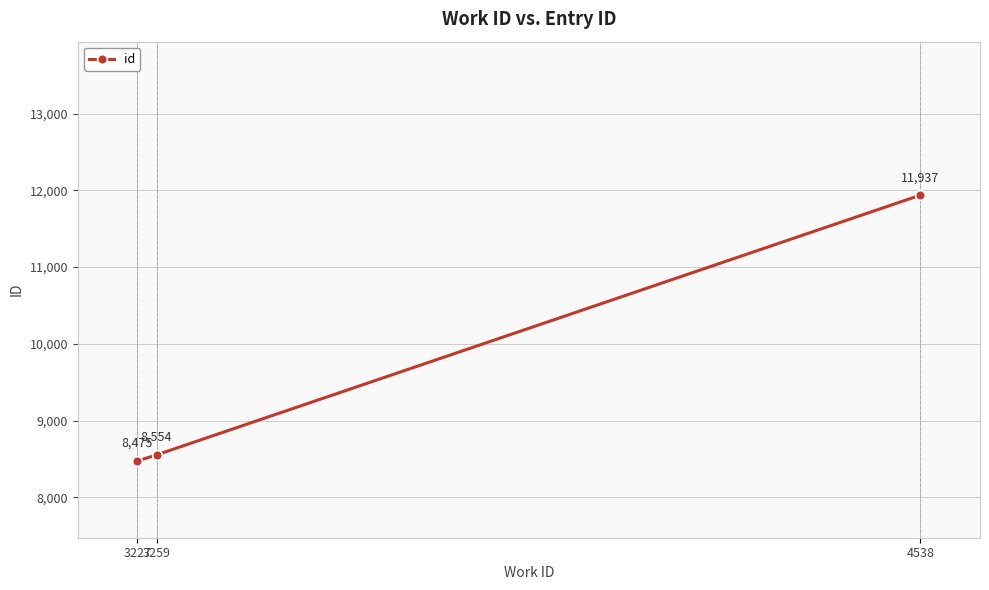

Which category has the lowest value across all series?

3227